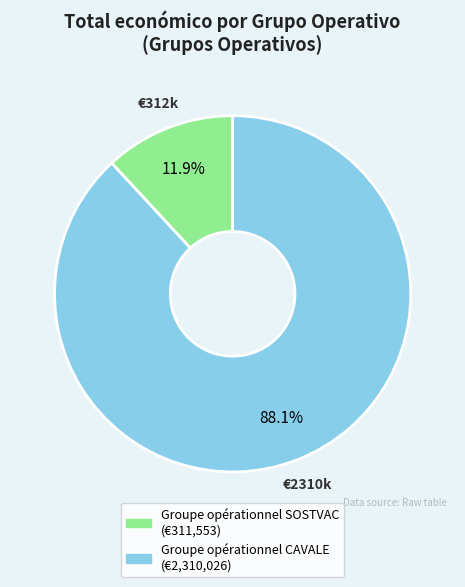

Which has a higher value, Groupe opérationnel SOSTVAC or Groupe opérationnel CAVALE?

Groupe opérationnel CAVALE